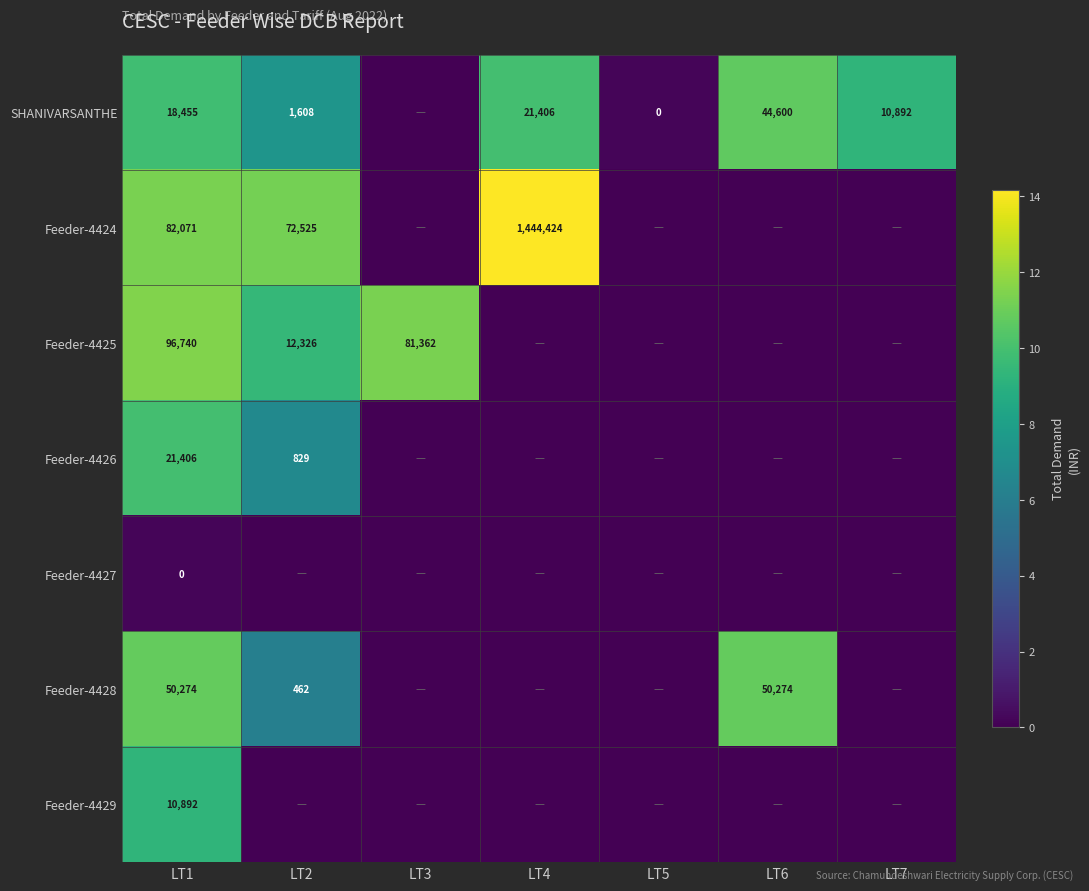

The Feeder-4426 series shows 829 at LT2. True or false?

True